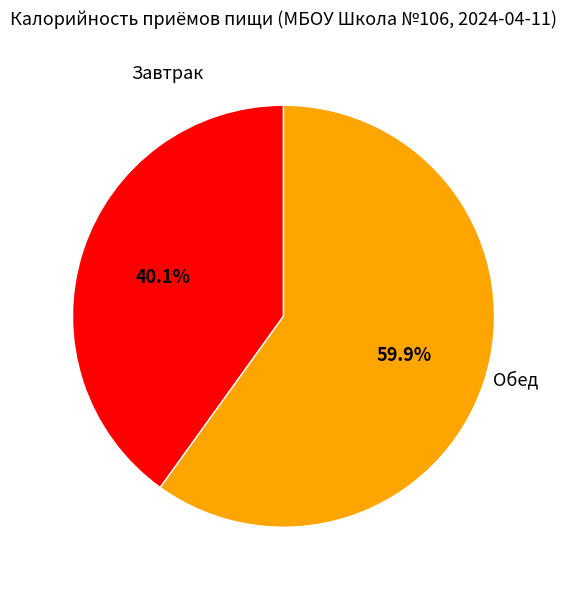

To the nearest percent, what is the average slice percentage?

50%